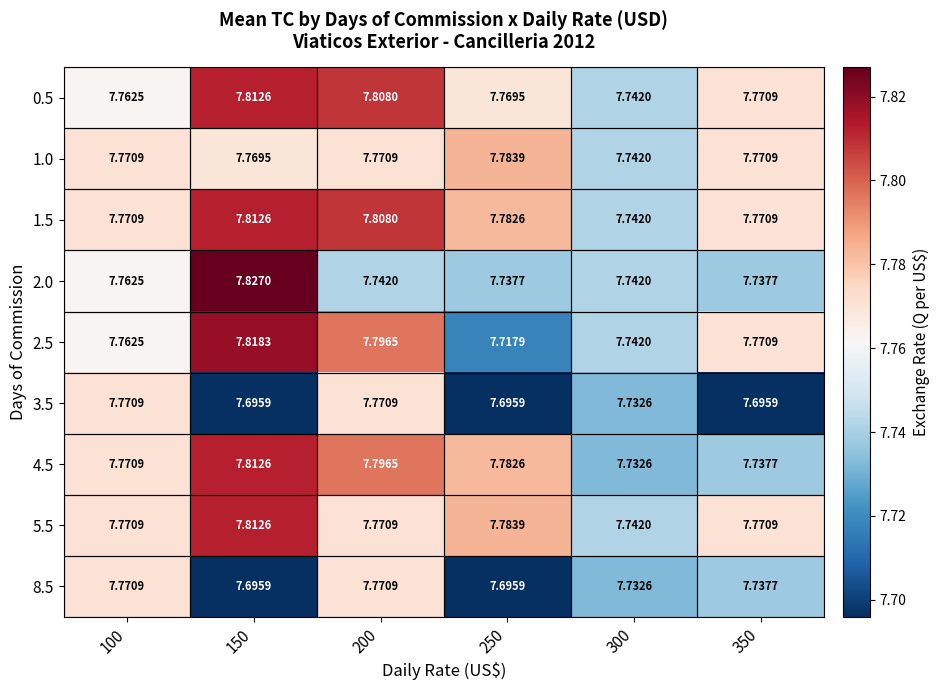

Which series has the widest spread of values?

2.5